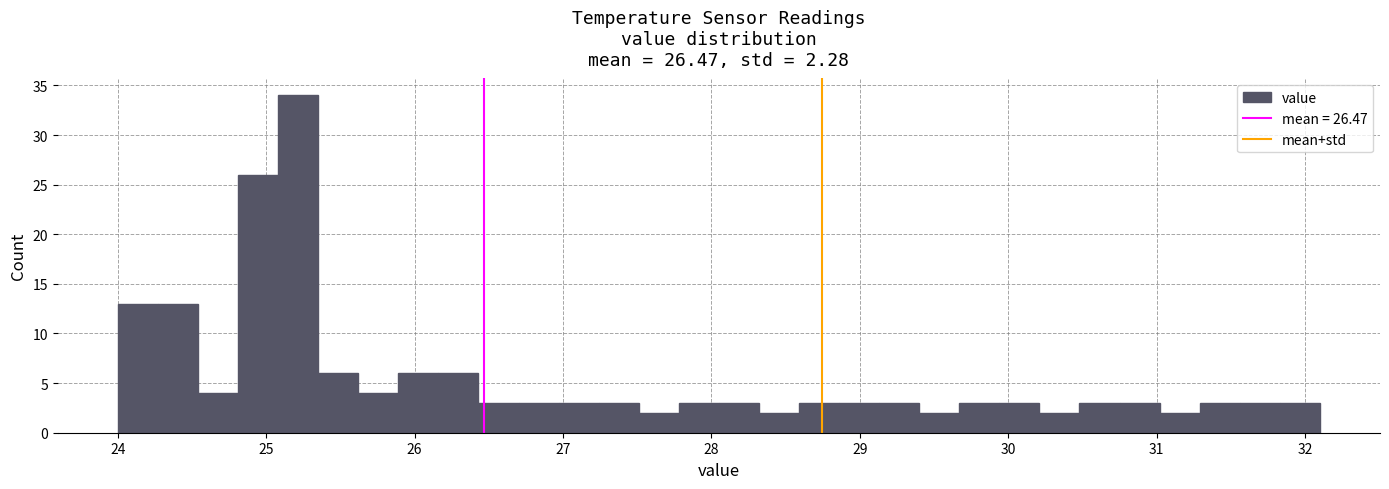

Around what value on the x-axis is the tallest bar? Give the approximate position of its centre, as read against the axis.

25.2